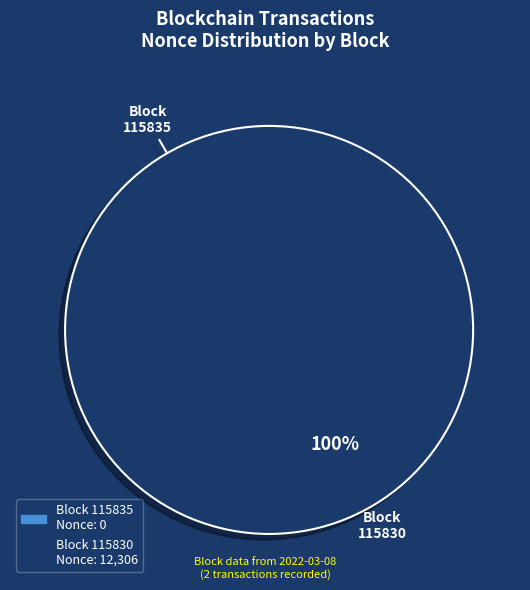

What is the change in value from 115835 to 115830?

+12306